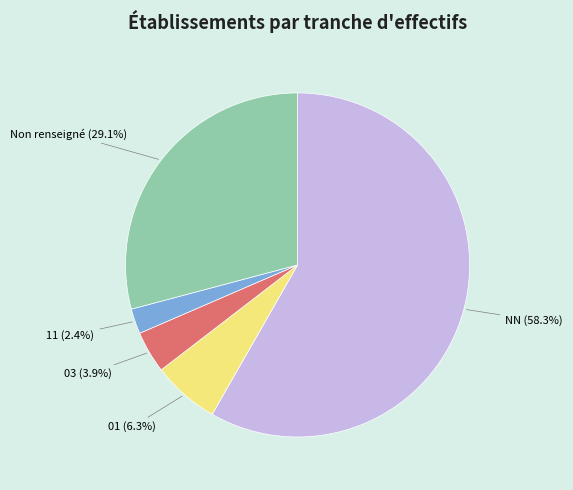

The 11 slice represents 2% of the pie. True or false?

True